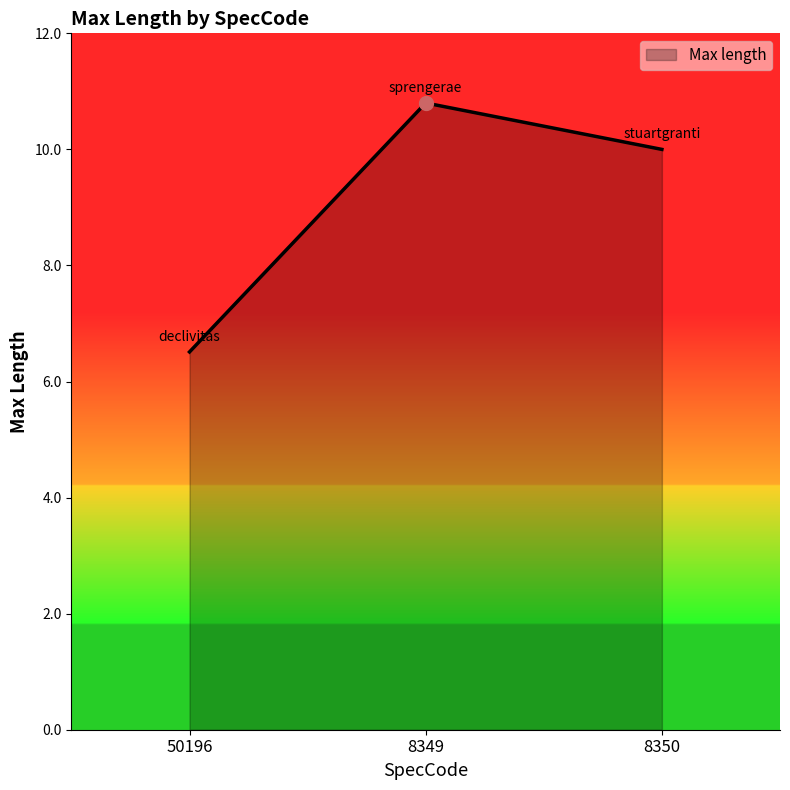

What position from the left is 8349?

2